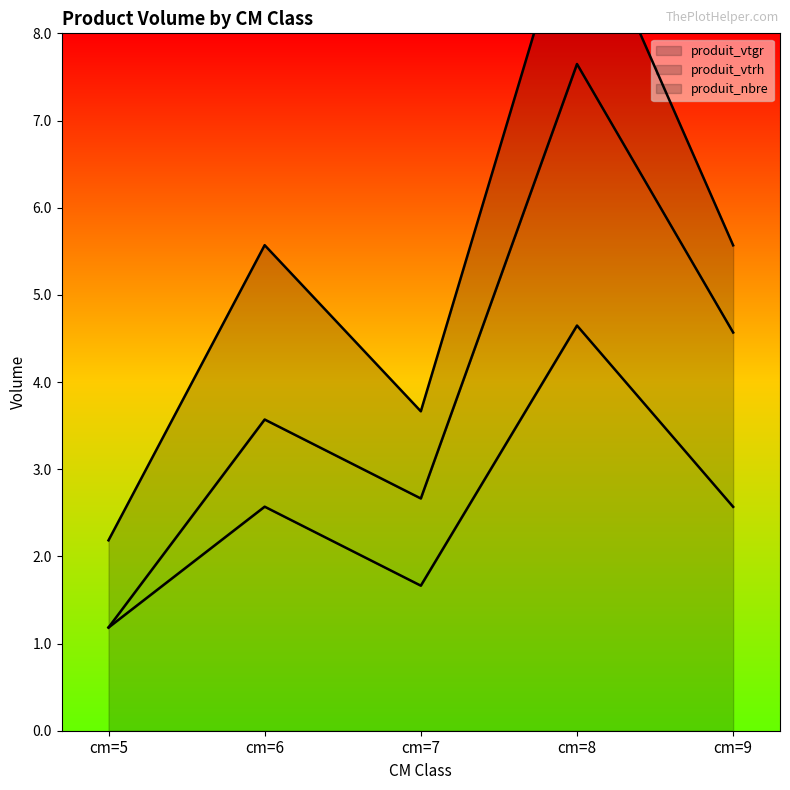

How many interior local peaks does the produit_nbre series have?

2